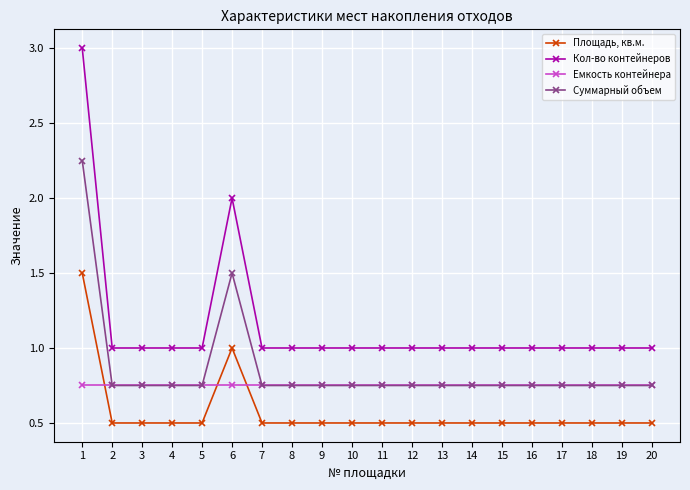

What are all the series names shown in the legend?

Площадь, кв.м., Кол-во контейнеров, Емкость контейнера, Суммарный объем